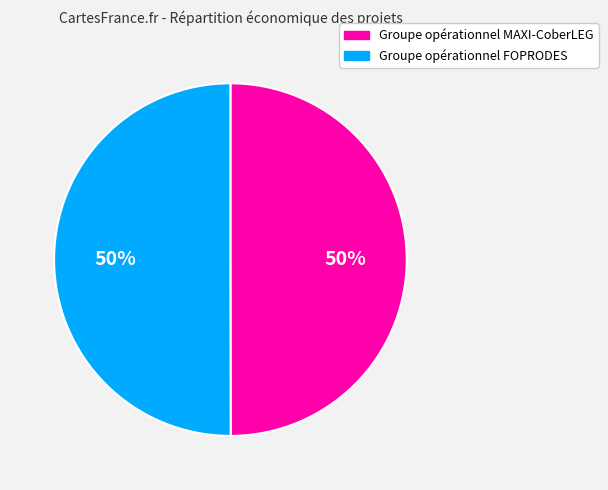

What percentage is the Groupe opérationnel FOPRODES slice, to the nearest percent?

50%